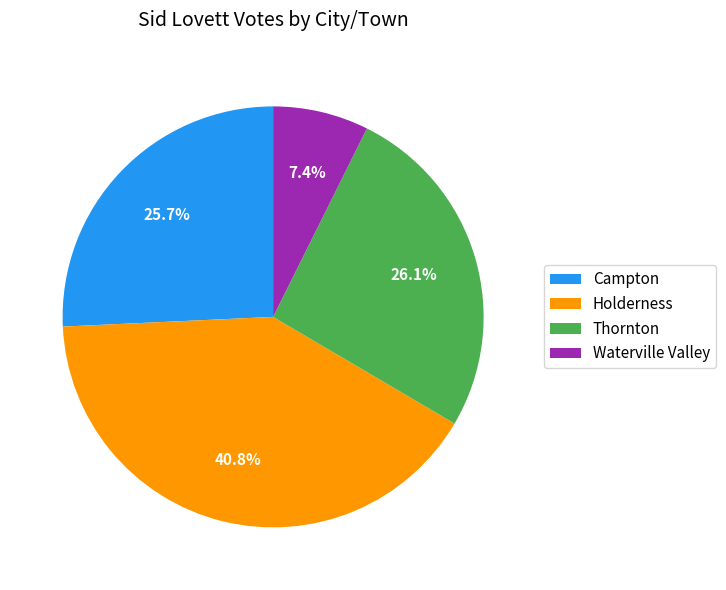

What is the smallest slice in the pie chart?

Waterville Valley